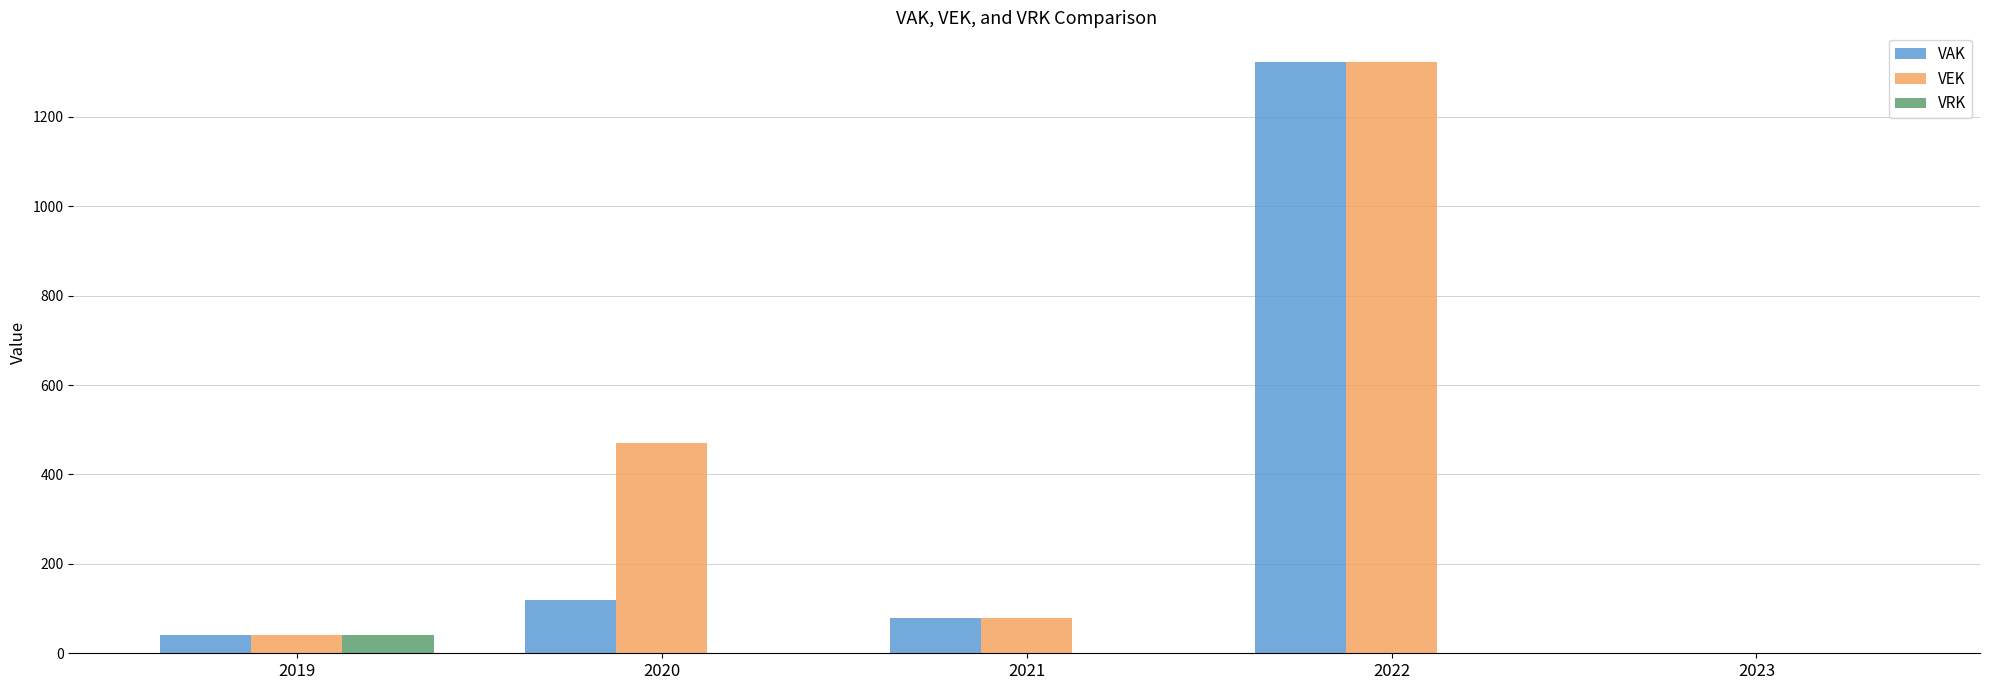

Reading right to left, list all the values displayed in this chart.

VAK: 0	1323	80	120	40
VEK: 0	1323	80	471	40
VRK: 0	0	0	0	40